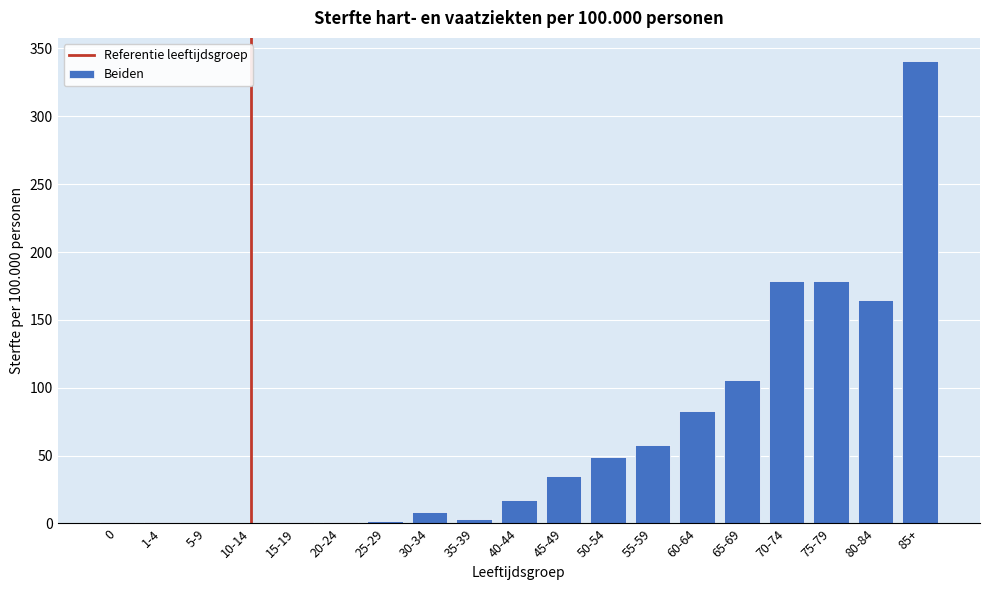

Between 55-59 and 45-49, which is larger?

55-59